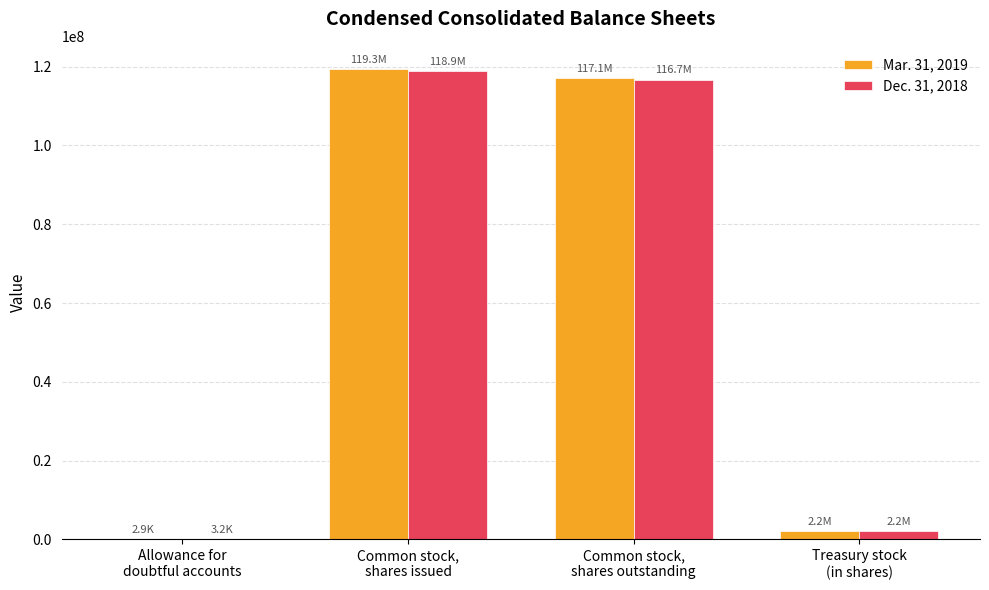

Reading left to right, what are all the values shown in this chart?

Mar. 31, 2019: 2942	119307944	117140551	2167393
Dec. 31, 2018: 3161	118855201	116687808	2167393